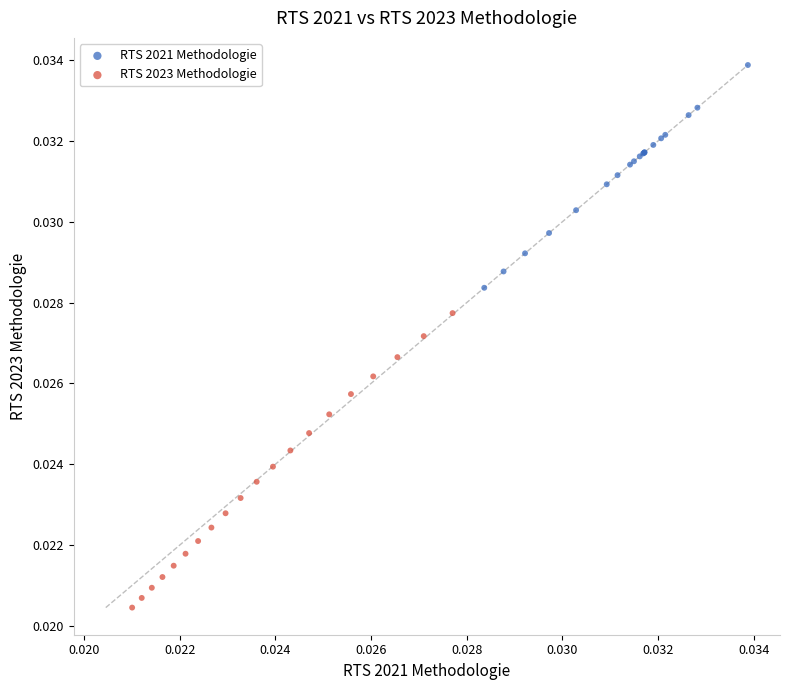

Which series contains the highest Y value?

RTS 2021 Methodologie